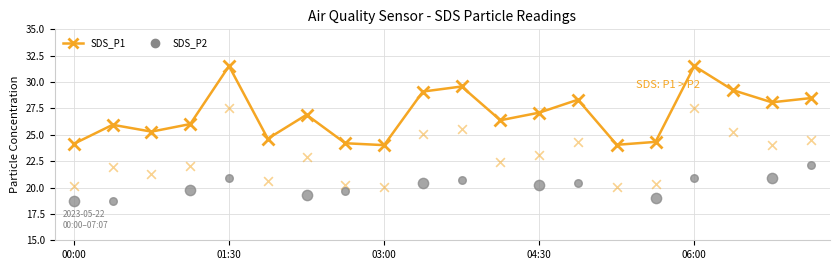

Which has a higher value, 03:45 or 00:22?

03:45